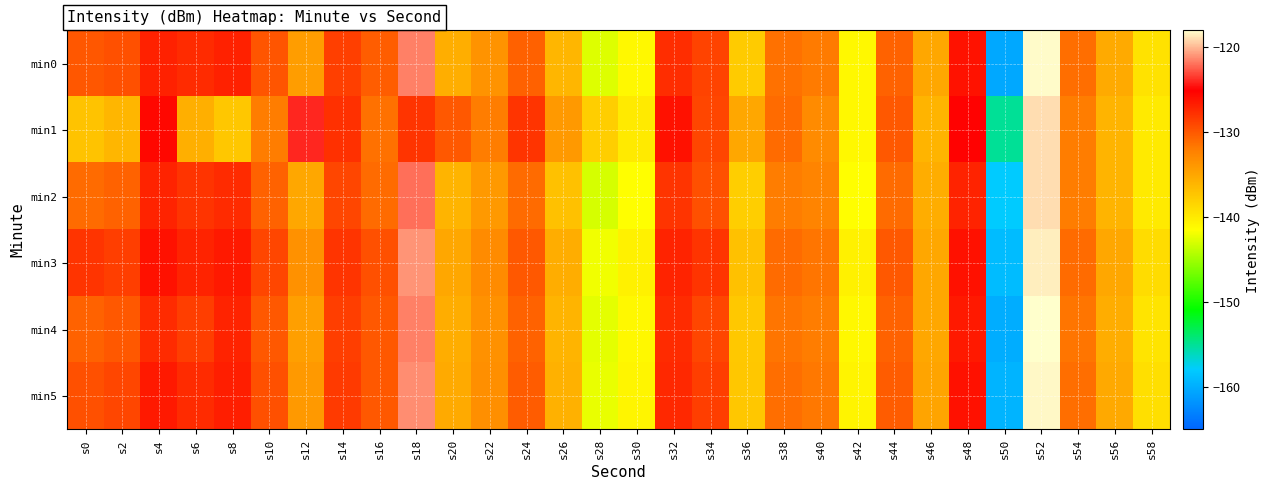

Between s0 and s50, which is larger?

s0